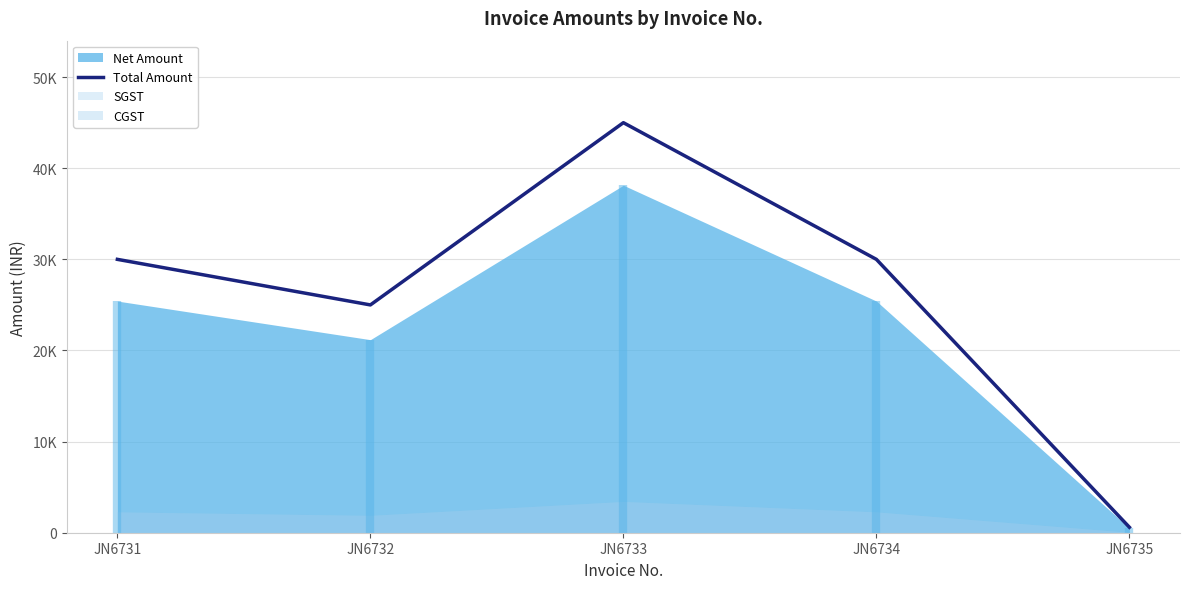

The chart shows a value of 14070 at JN6734. True or false?

False